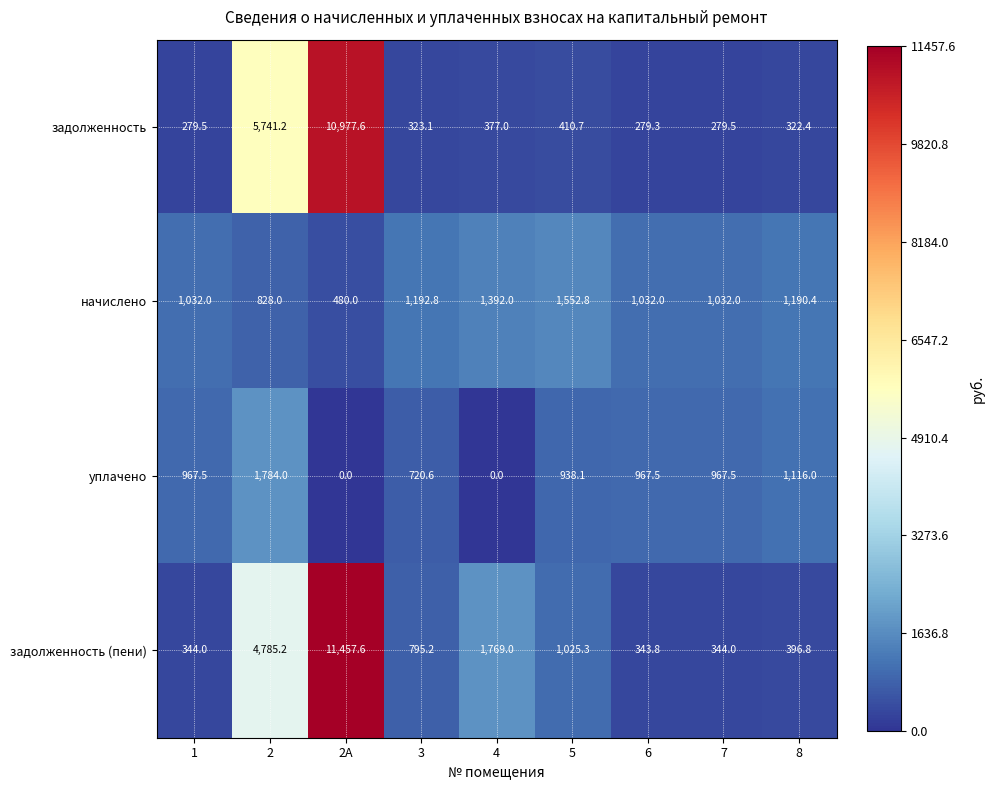

The начислено series shows 1786.9 at 6. True or false?

False